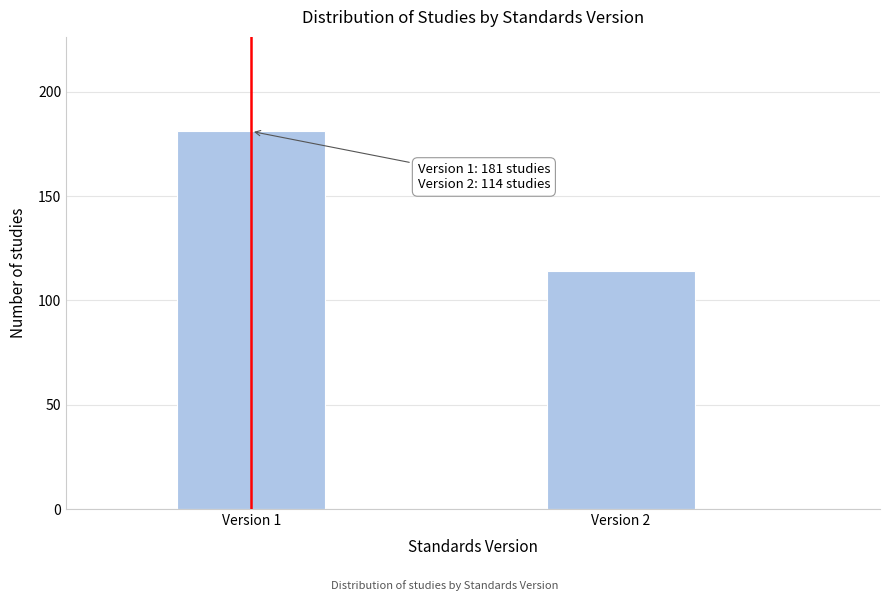

Reading left to right, what are all the values shown in this chart?

181	114